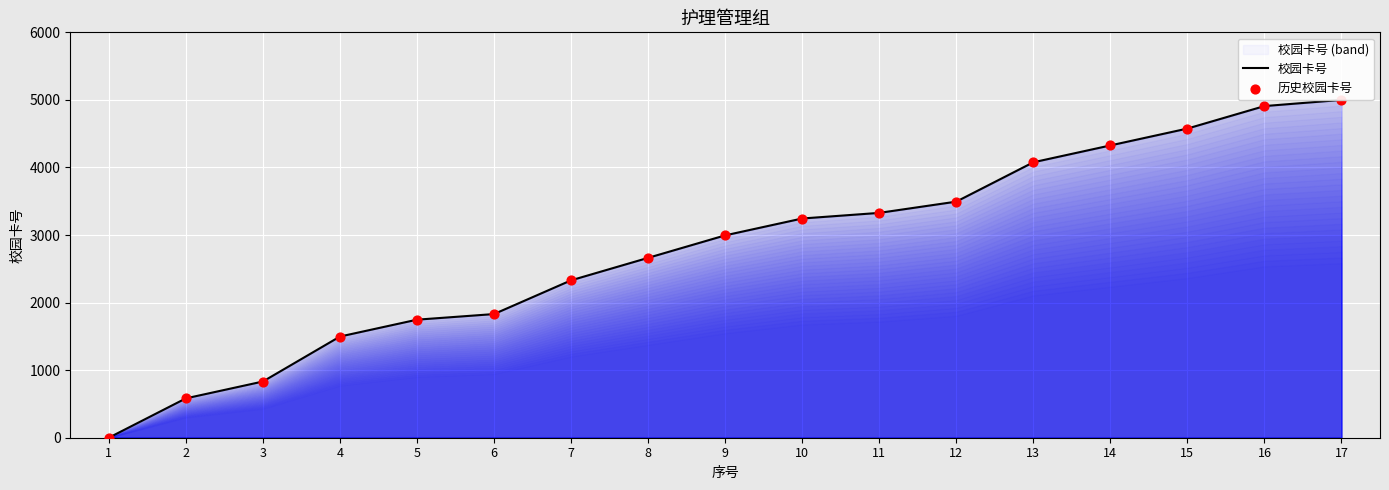

Which series has the largest total across all categories?

校园卡号